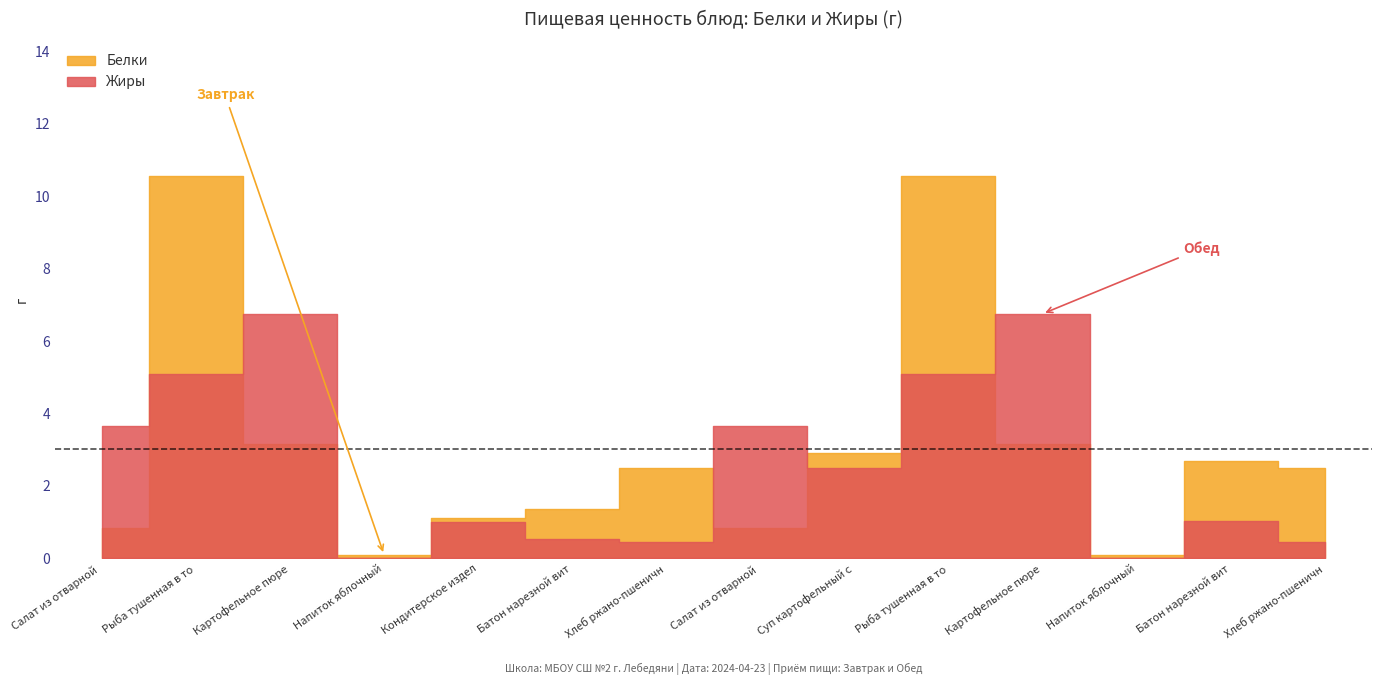

After their last crossing, which series has the higher values: Жиры or Белки?

Белки